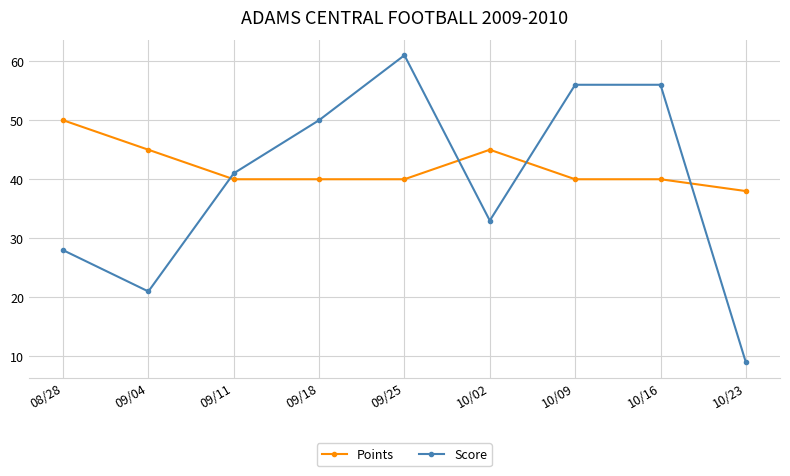

What is the value of the Points point at the 5th from the left?

40